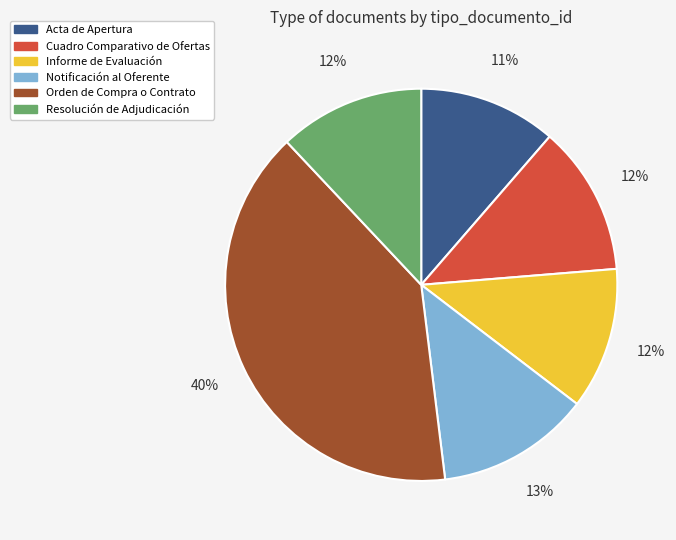

To the nearest percent, what is the combined percentage of Informe de Evaluación and Cuadro Comparativo de Ofertas?

24%